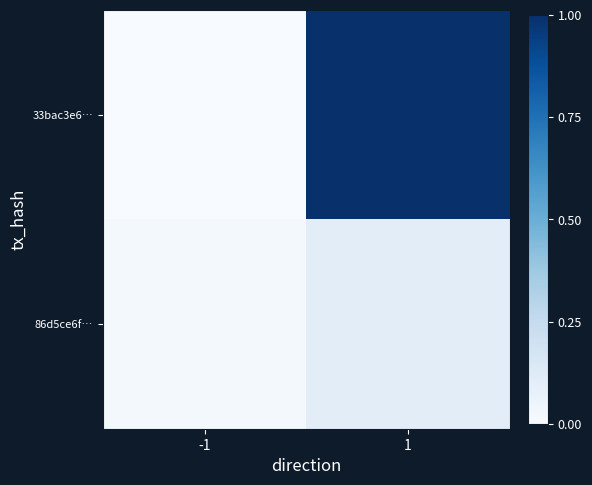

What is the spread (max minus min) of values at 1?

0.9